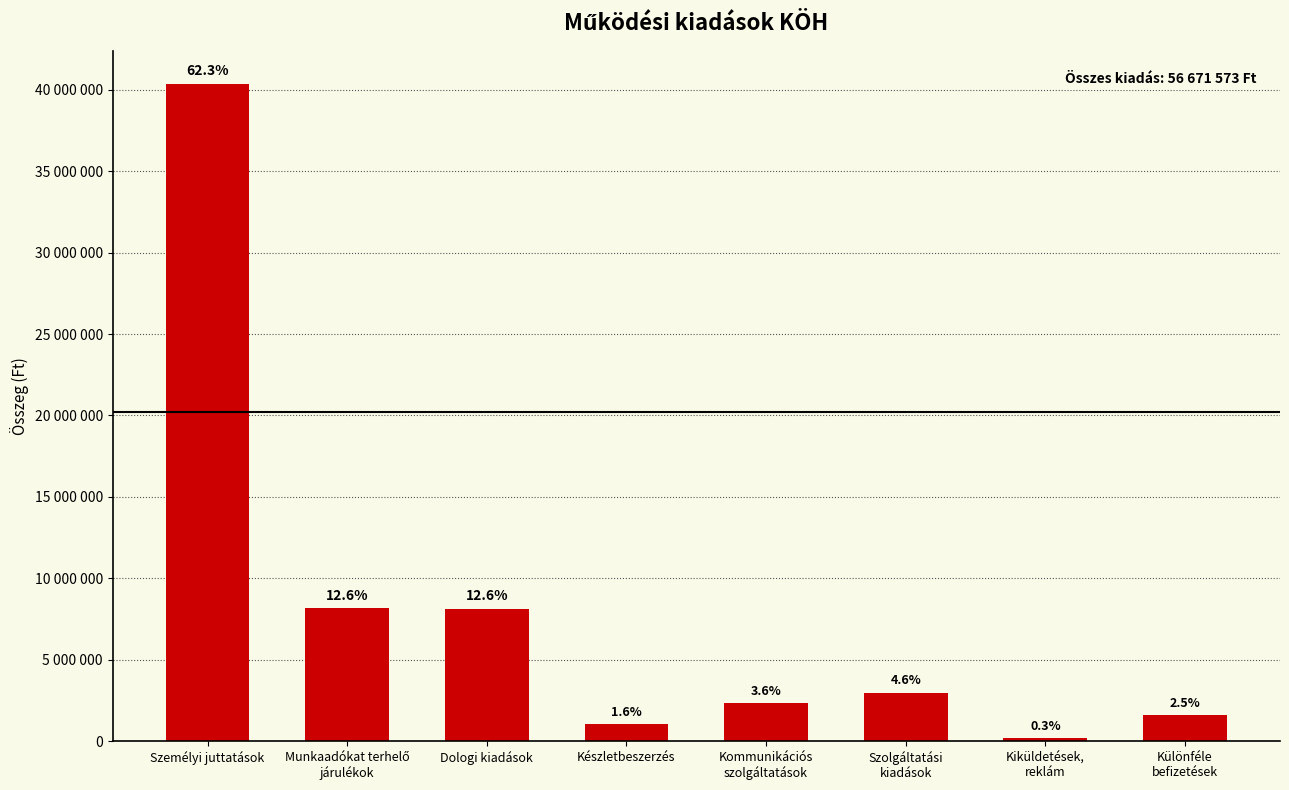

What is the ratio of the value at Munkaadókat terhelő
járulékok to the value at Szolgáltatási
kiadások?

2.7